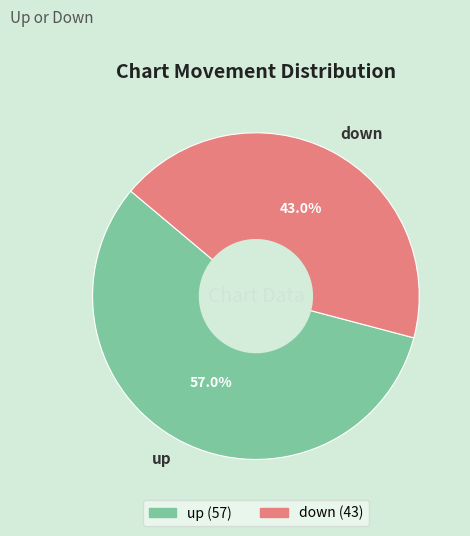

Approximately how many times larger is the value at up compared to down?

1.3